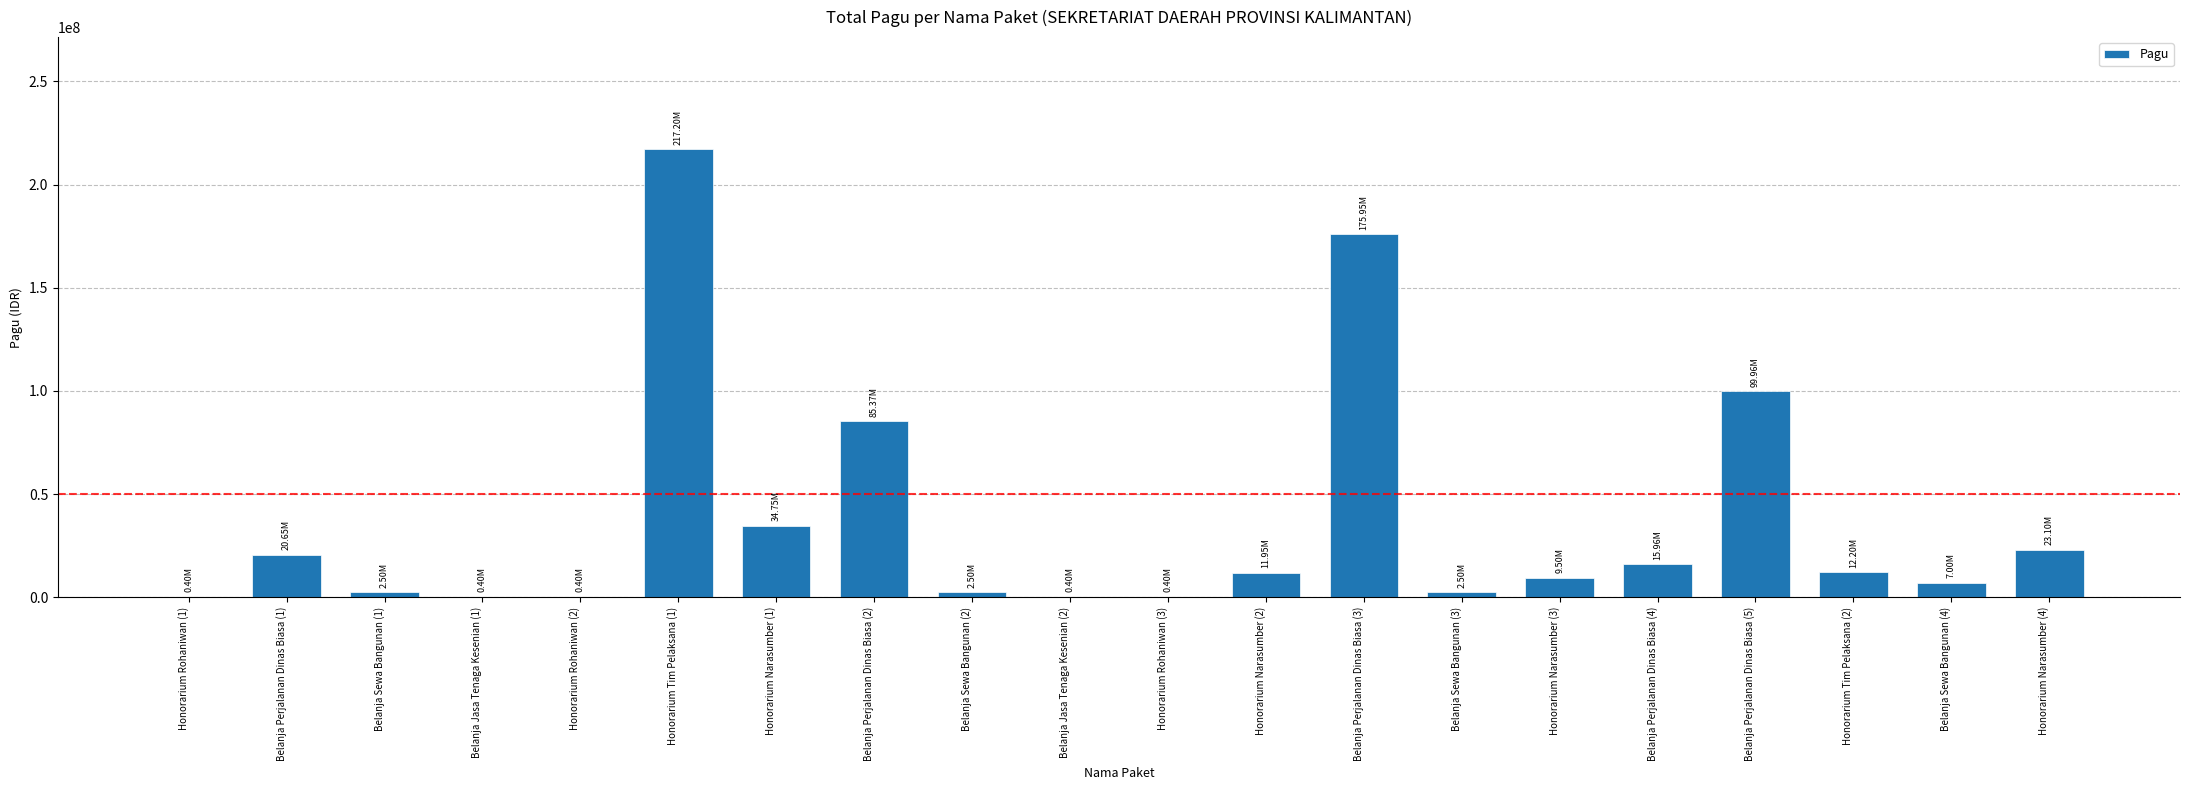

Approximately how many times larger is the value at Honorarium Narasumber (3) compared to Honorarium Tim Pelaksana (2)?

0.8